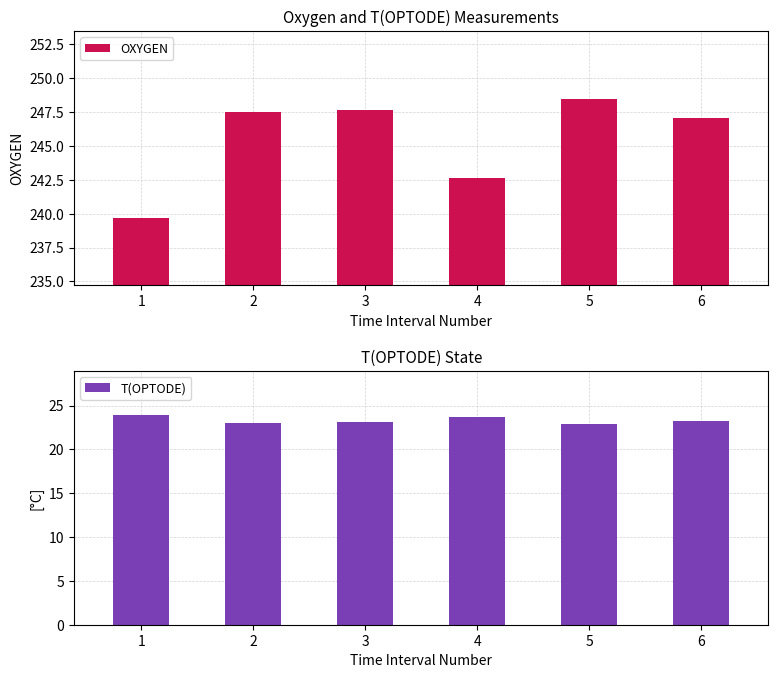

Rank the series by their average value, from lowest to highest.

T(OPTODE), OXYGEN